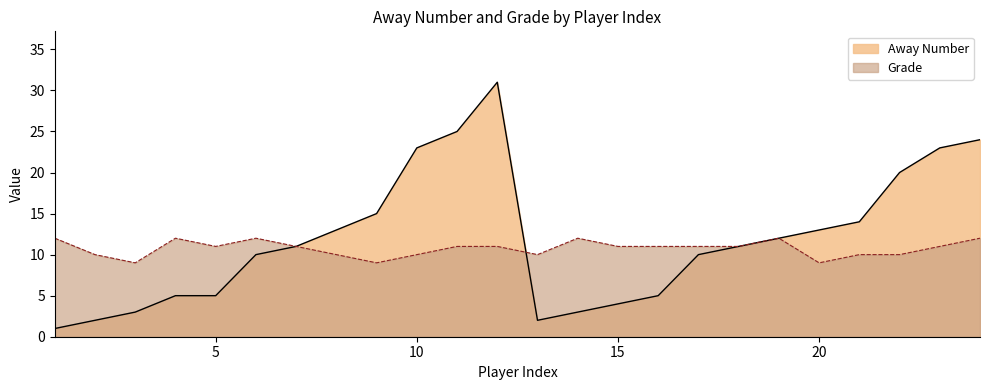

True or false: Grade has a value of 20 at 15.

False